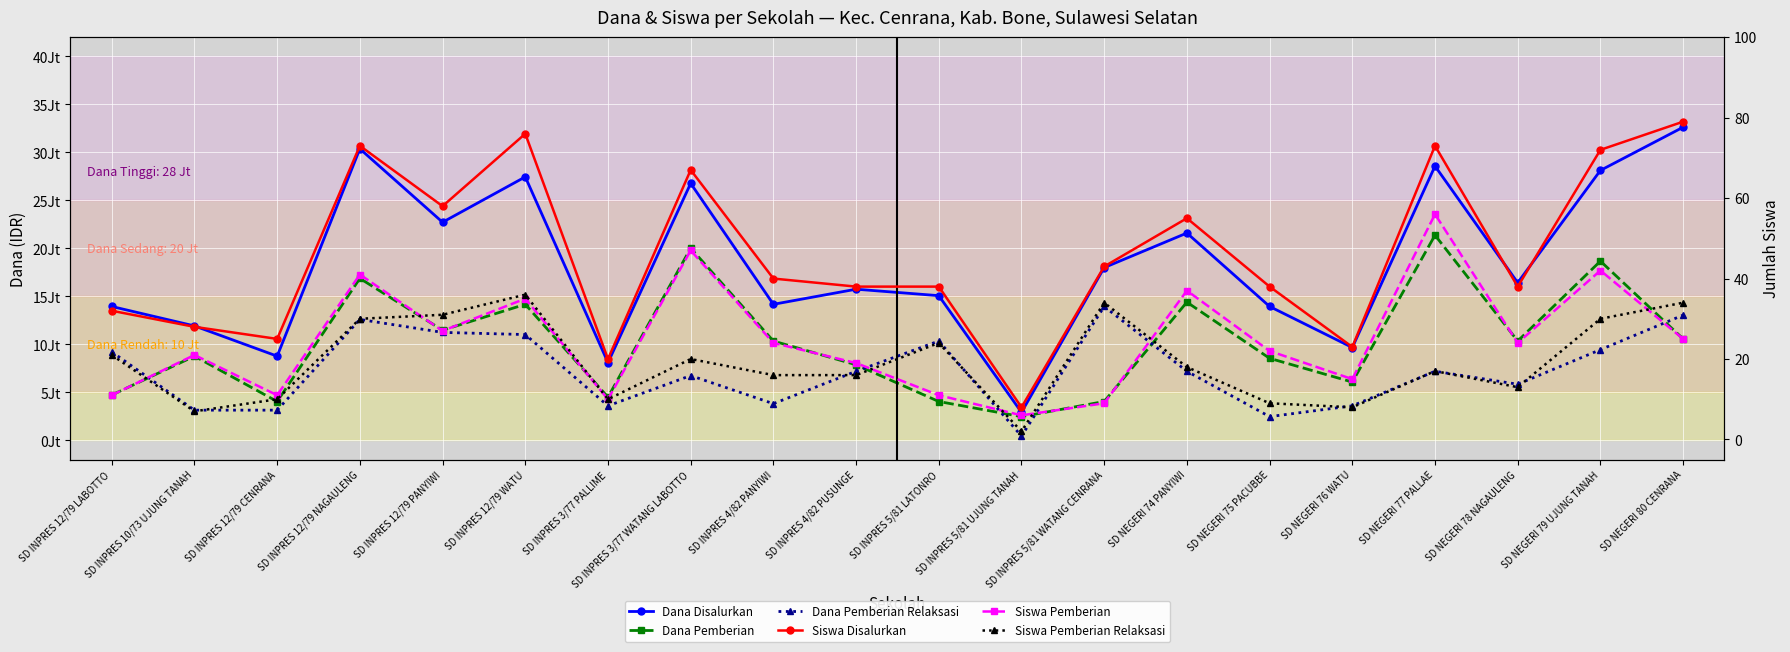

What is the label of the 19th point from the left?

SD NEGERI 79 UJUNG TANAH